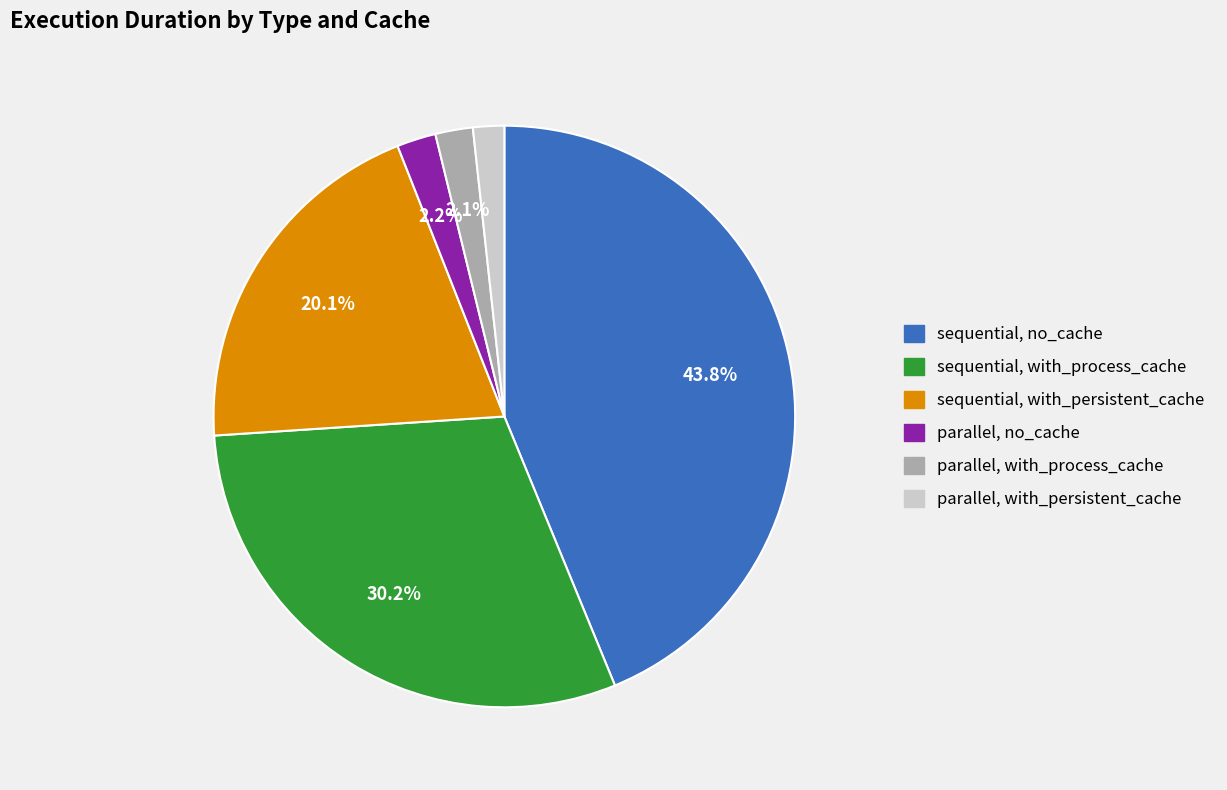

Rank the categories by value from lowest to highest.

parallel, with_persistent_cache, parallel, with_process_cache, parallel, no_cache, sequential, with_persistent_cache, sequential, with_process_cache, sequential, no_cache